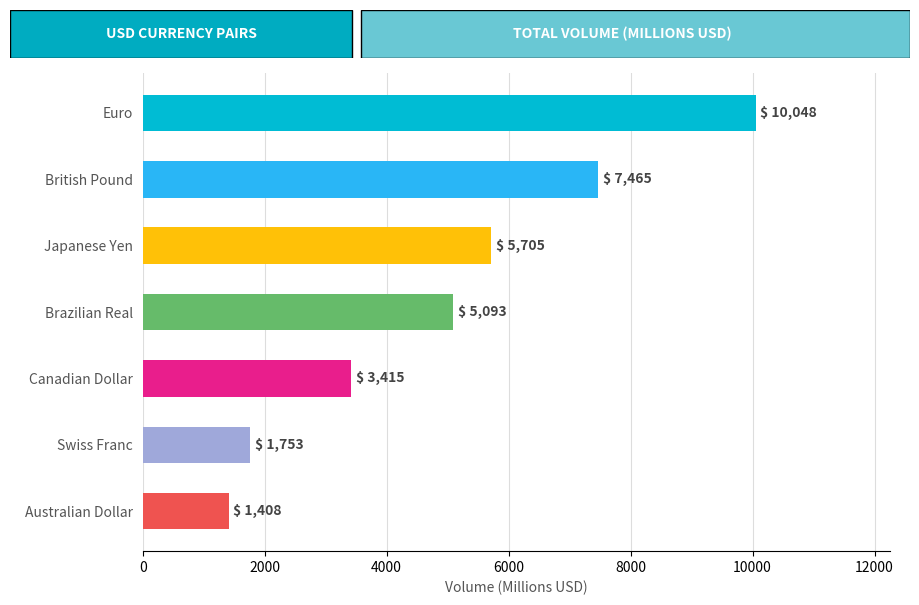

The chart shows a value of 2662 at Swiss Franc. True or false?

False